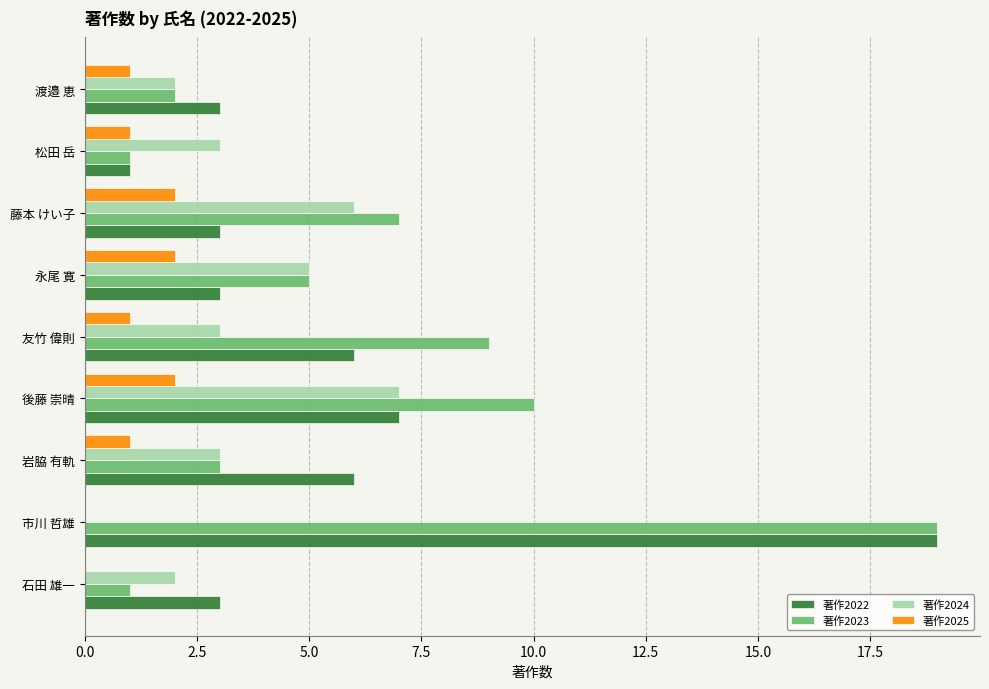

What is the sum of the 著作2023 values at 藤本 けい子 and 永尾 寛?

12